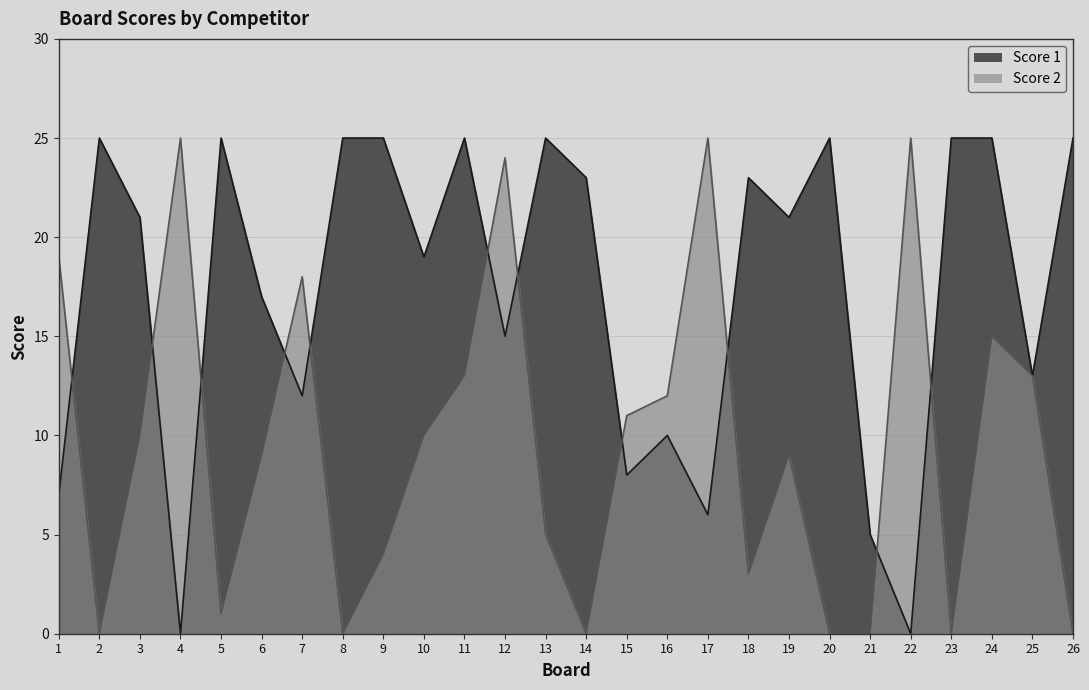

At which label does Score 1 reach its minimum?

4